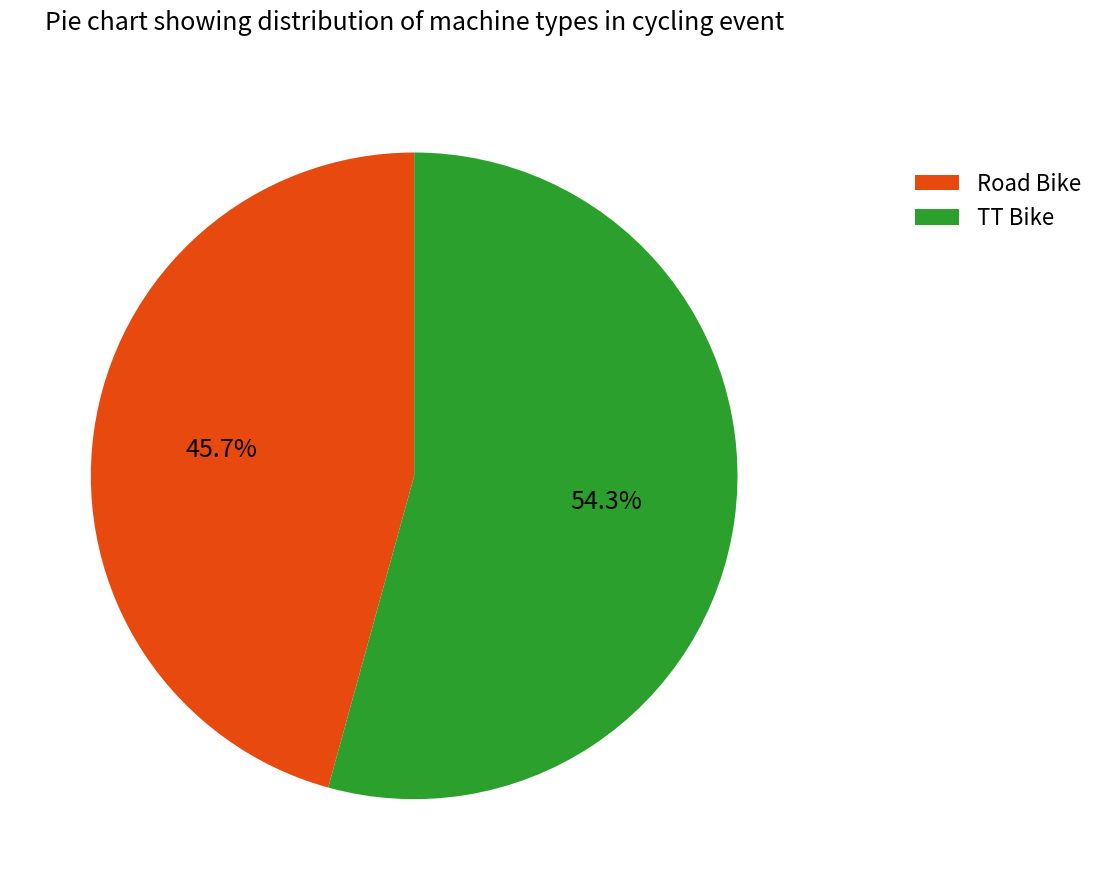

Is TT Bike the majority of the pie?

Yes